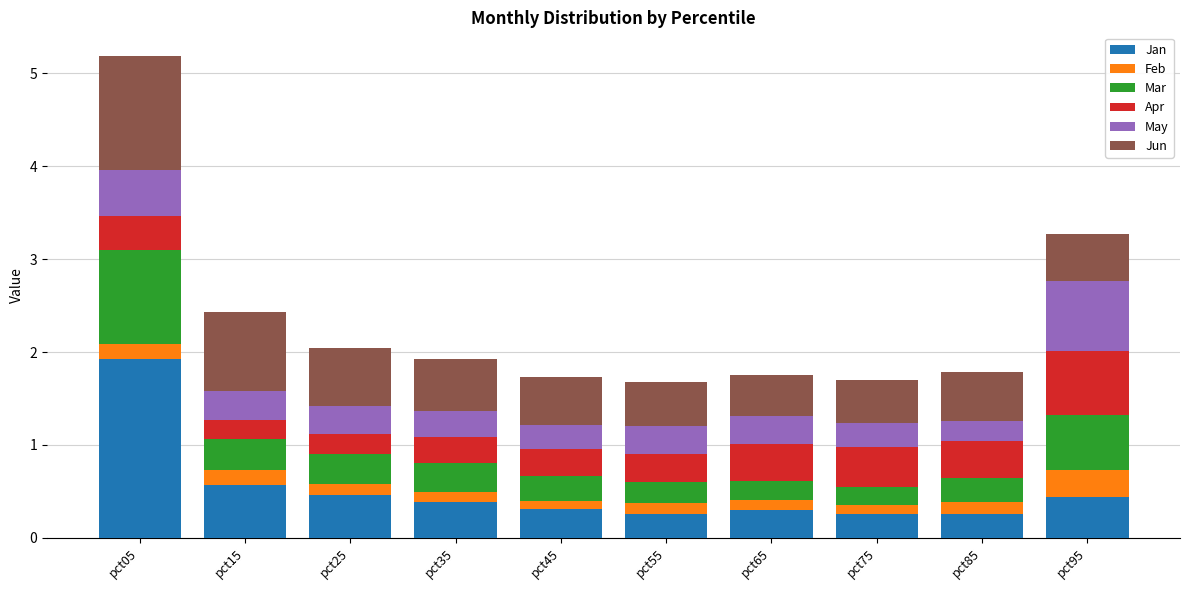

At which category is the sum across all series the highest?

pct05